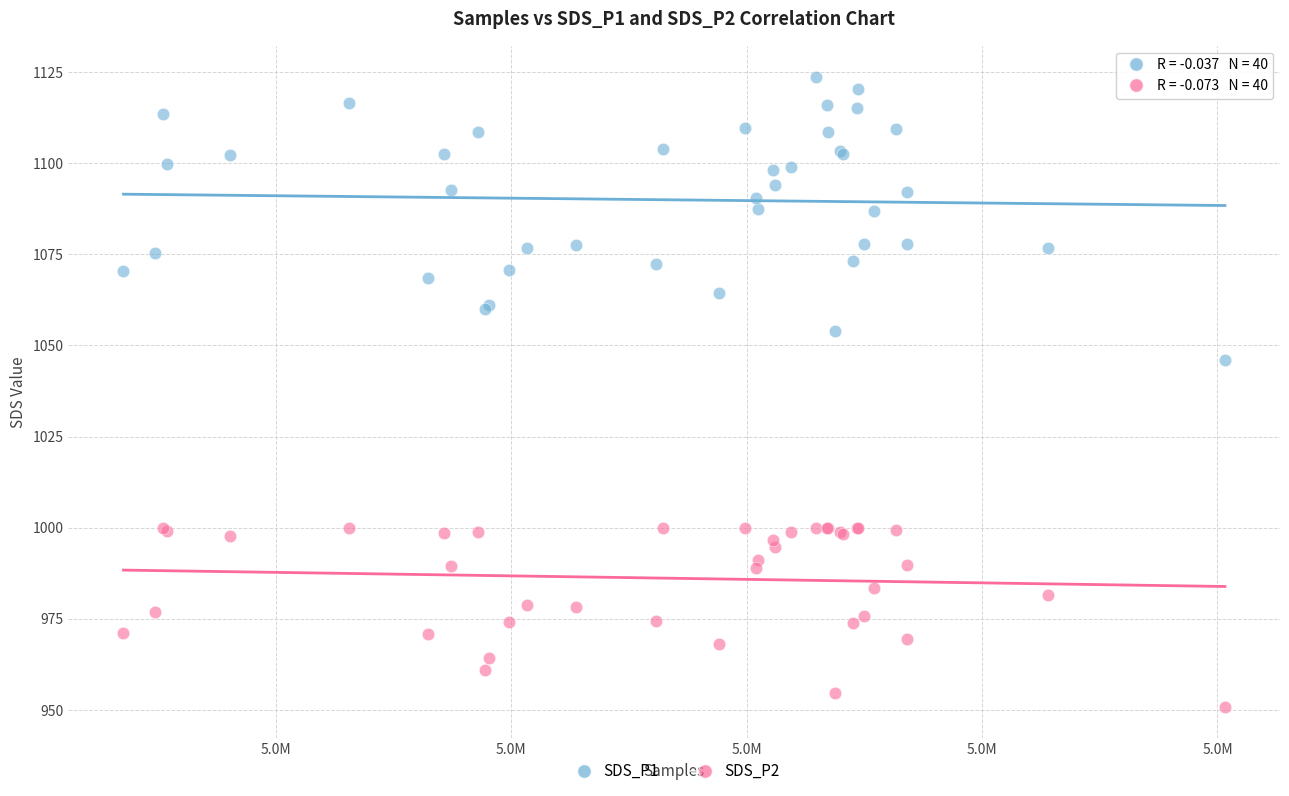

What are all the series names shown in the legend?

SDS_P1, SDS_P2